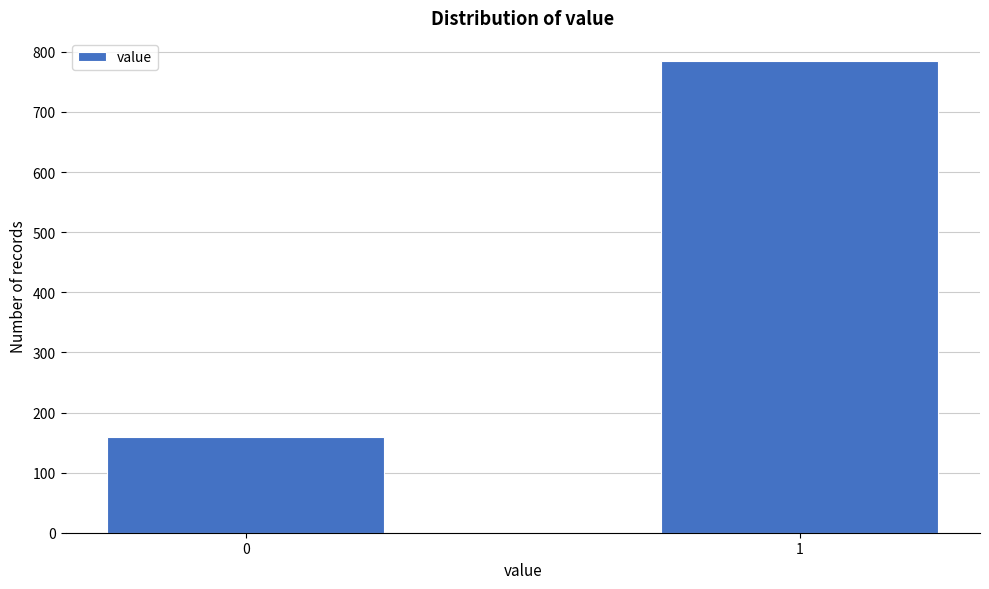

Reading right to left, what are all the values shown in this chart?

784	159